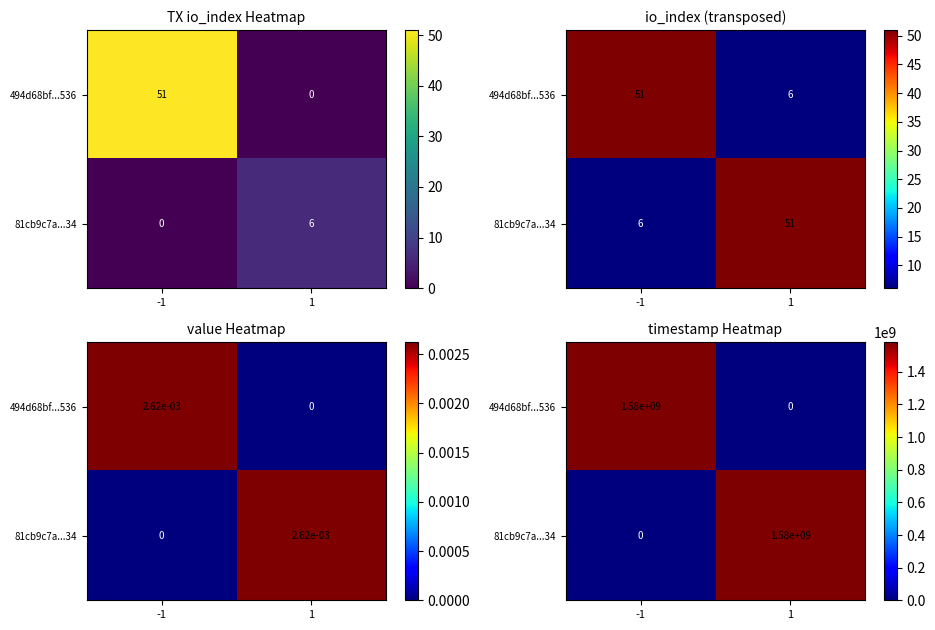

Between -1 and 1, which series saw the biggest shift?

494d68bf...536